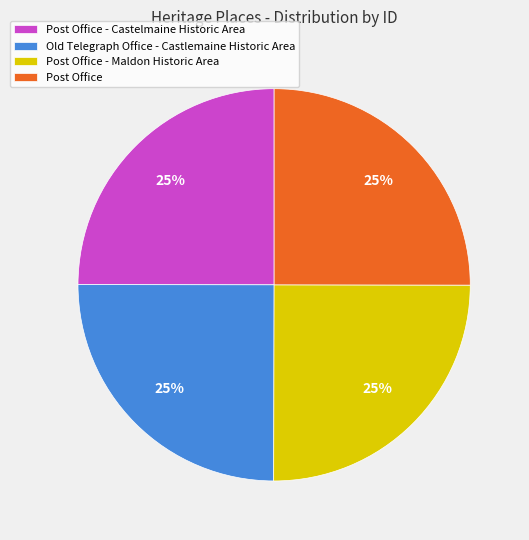

Is it true that Old Telegraph Office - Castlemaine Historic Area is 19% of the pie?

False